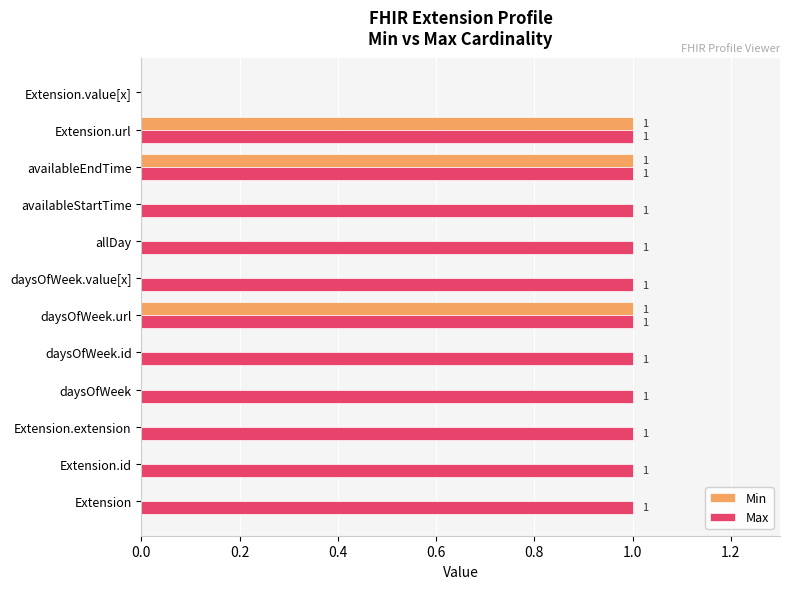

Is the value of Max at availableStartTime greater than the value of Min at Extension?

Yes